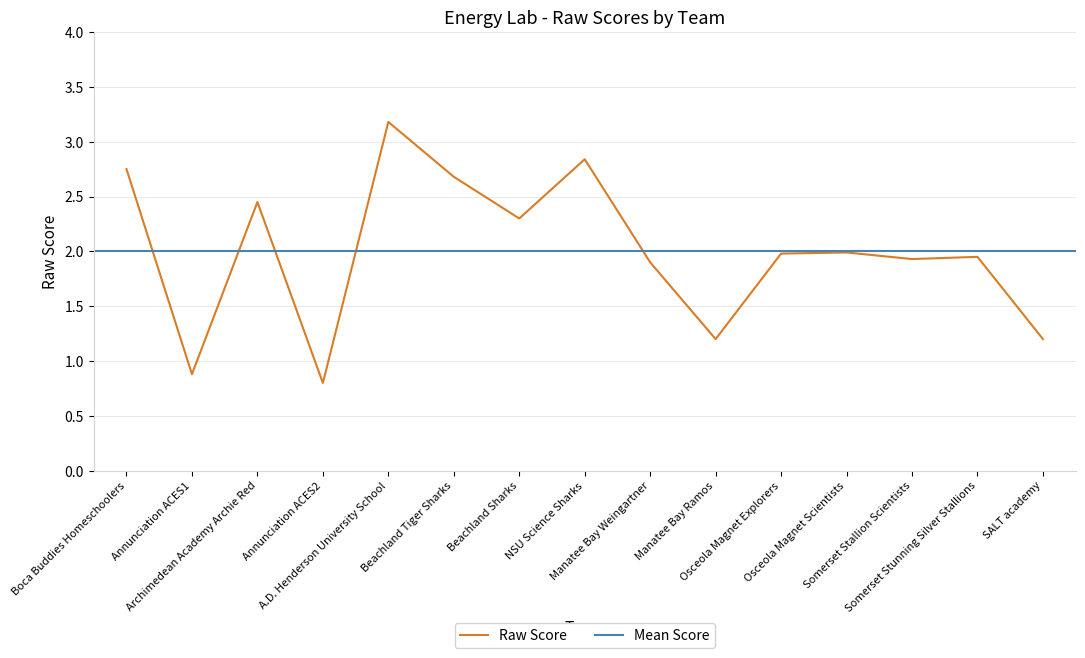

True or false: the data shows 3.2 at A.D. Henderson University School.

True